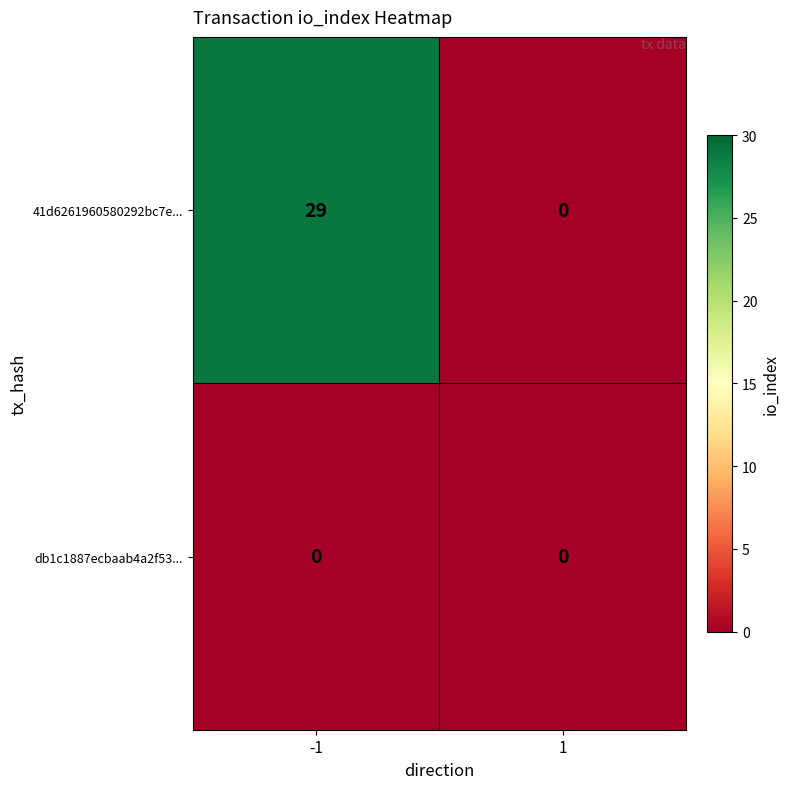

Reading right to left, what are all the values shown in this chart?

41d6261960580292bc7e...: 0	29
db1c1887ecbaab4a2f53...: 0	0